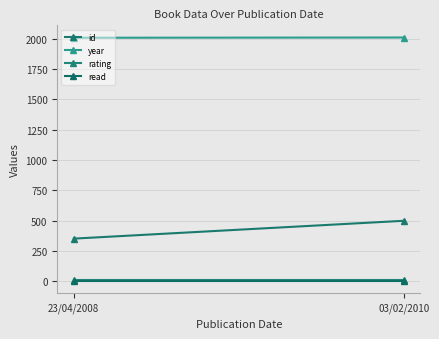

Reading left to right, list all the values displayed in this chart.

id: 23/04/2008=351	03/02/2010=498
year: 23/04/2008=2008	03/02/2010=2010
rating: 23/04/2008=8	03/02/2010=8
read: 23/04/2008=1	03/02/2010=1